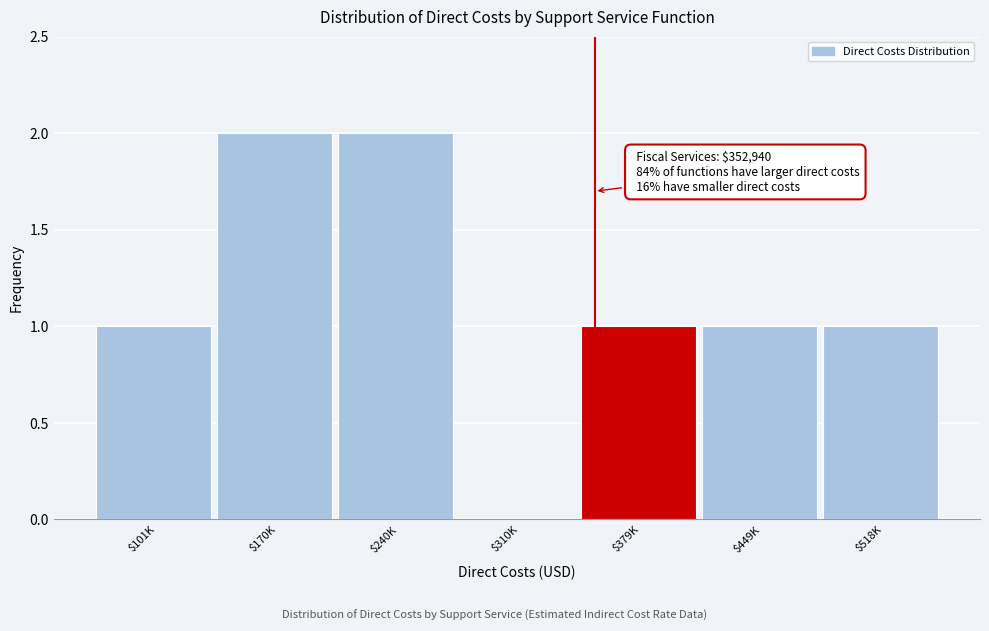

What is the sum of all values?

8